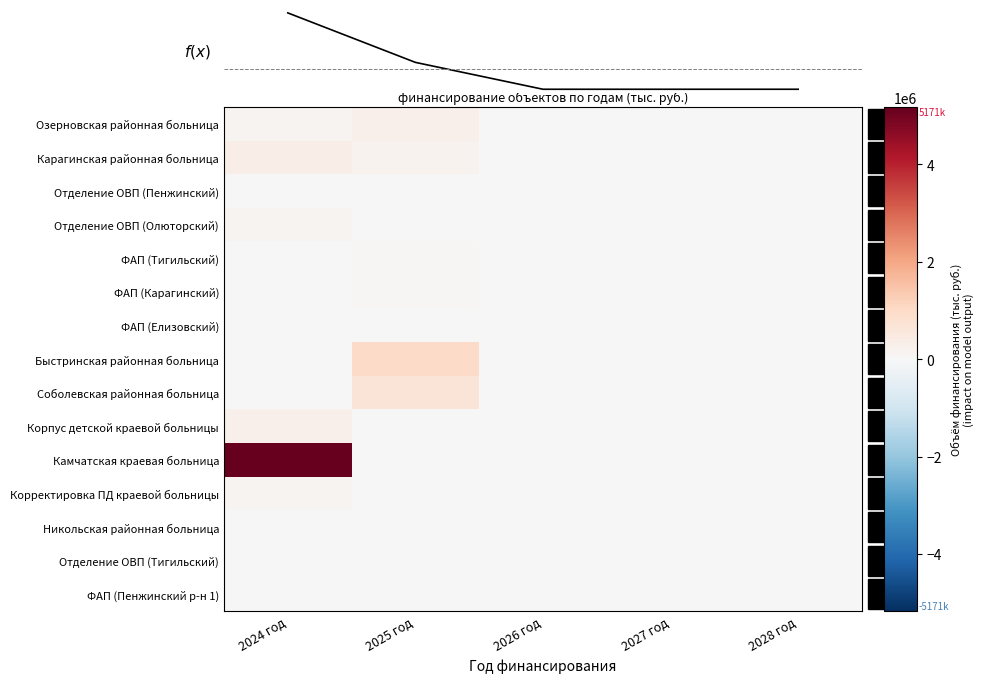

Reading left to right, what are all the values shown in this chart?

Озерновская районная больница: 2024 год=152201.2	2025 год=257937.3	2026 год=0.0	2027 год=0.0	2028 год=0.0
Карагинская районная больница: 2024 год=356459.3	2025 год=199560.5	2026 год=0.0	2027 год=0.0	2028 год=0.0
Отделение ОВП (Пенжинский): 2024 год=38377.7	2025 год=0.0	2026 год=0.0	2027 год=0.0	2028 год=0.0
Отделение ОВП (Олюторский): 2024 год=157525.3	2025 год=10000.0	2026 год=0.0	2027 год=0.0	2028 год=0.0
ФАП (Тигильский): 2024 год=25647.8	2025 год=47506.2	2026 год=0.0	2027 год=0.0	2028 год=0.0
ФАП (Карагинский): 2024 год=11651.6	2025 год=49001.8	2026 год=0.0	2027 год=0.0	2028 год=0.0
ФАП (Елизовский): 2024 год=19835.0	2025 год=0.0	2026 год=0.0	2027 год=0.0	2028 год=0.0
Быстринская районная больница: 2024 год=17877.0	2025 год=1006788.8	2026 год=0.0	2027 год=0.0	2028 год=0.0
Соболевская районная больница: 2024 год=5877.0	2025 год=656235.1	2026 год=0.0	2027 год=0.0	2028 год=0.0
Корпус детской краевой больницы: 2024 год=243490.7	2025 год=0.0	2026 год=0.0	2027 год=0.0	2028 год=0.0
Камчатская краевая больница: 2024 год=5171054.4	2025 год=0.0	2026 год=0.0	2027 год=0.0	2028 год=0.0
Корректировка ПД краевой больницы: 2024 год=127776.2	2025 год=0.0	2026 год=0.0	2027 год=0.0	2028 год=0.0
Никольская районная больница: 2024 год=0.0	2025 год=4662.9	2026 год=0.0	2027 год=0.0	2028 год=0.0
Отделение ОВП (Тигильский): 2024 год=0.0	2025 год=1661.7	2026 год=0.0	2027 год=0.0	2028 год=0.0
ФАП (Пенжинский р-н 1): 2024 год=17869.3	2025 год=0.0	2026 год=0.0	2027 год=0.0	2028 год=0.0